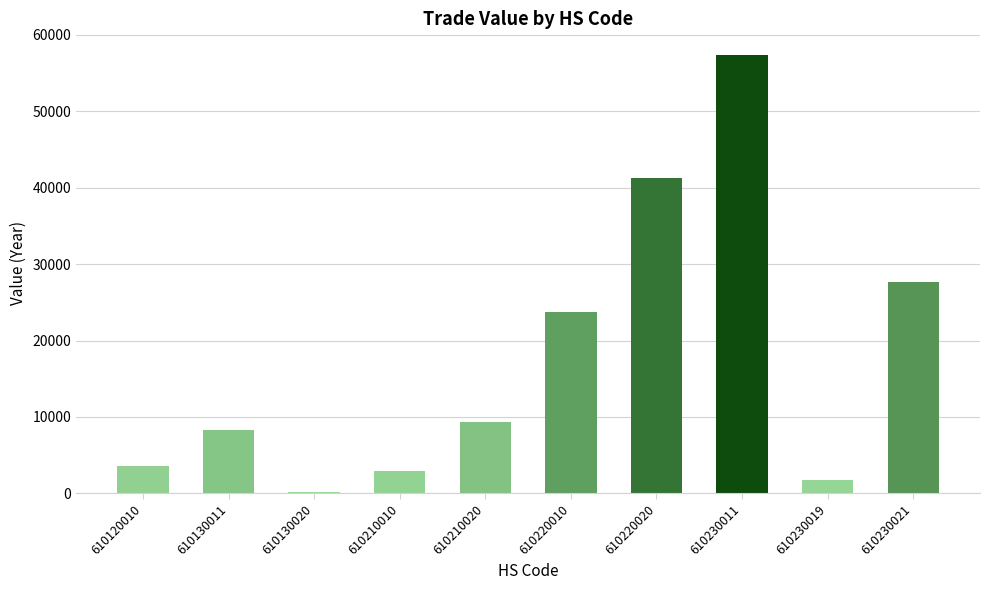

What is the change in value from 610210010 to 610230019?

-1119